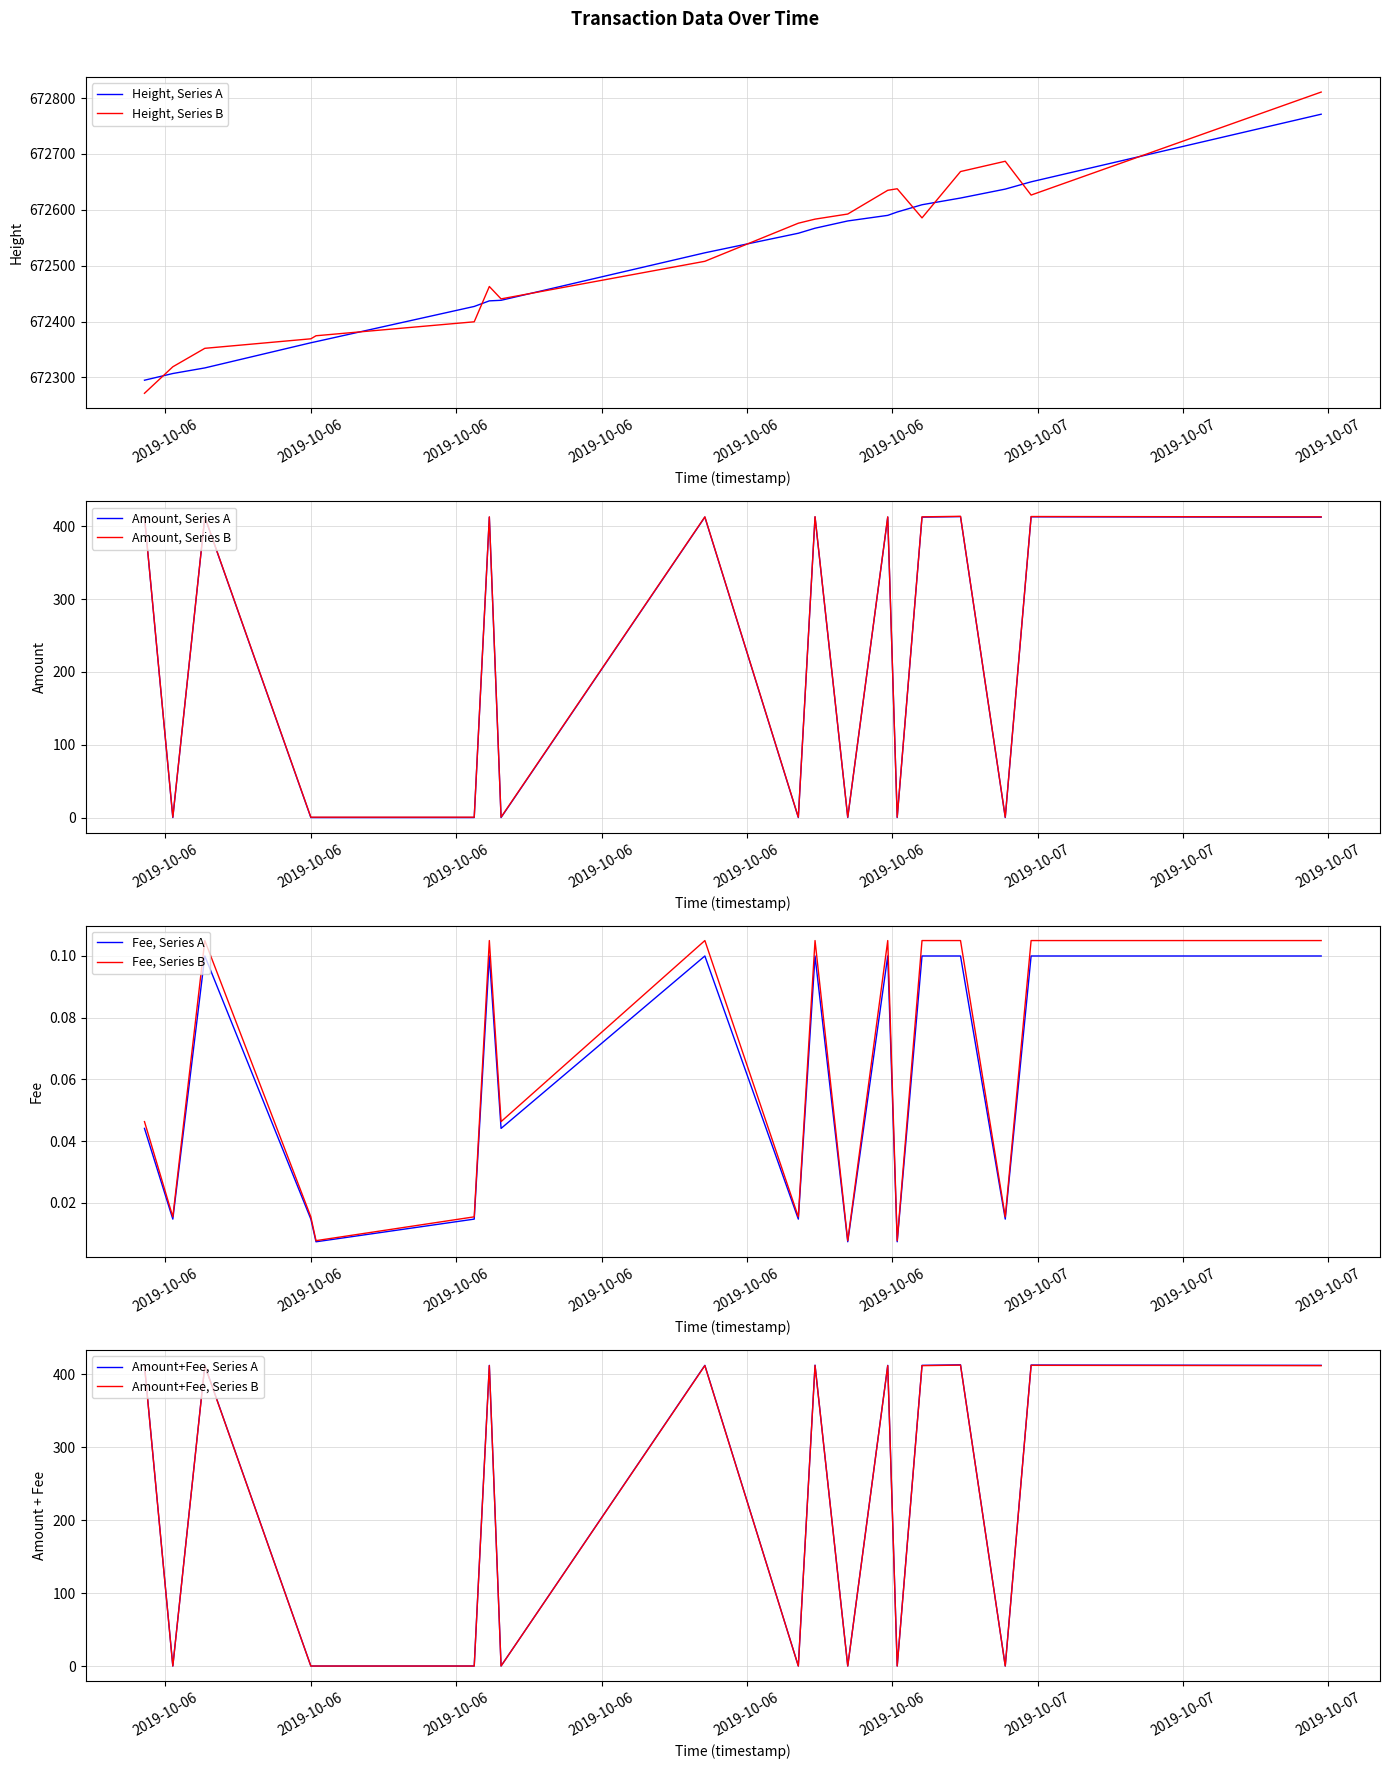

True or false: Height has more than 2 interior local peaks.

False